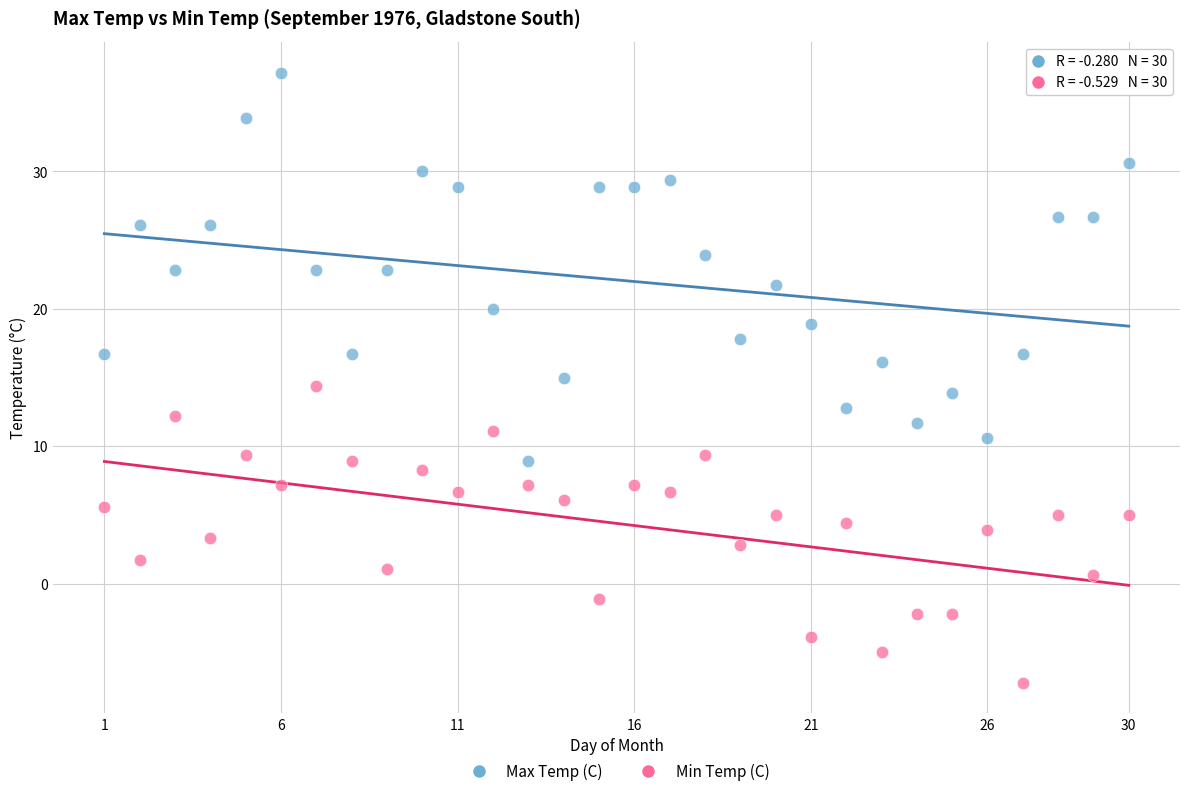

What are all the series names shown in the legend?

Max Temp (C), Min Temp (C)